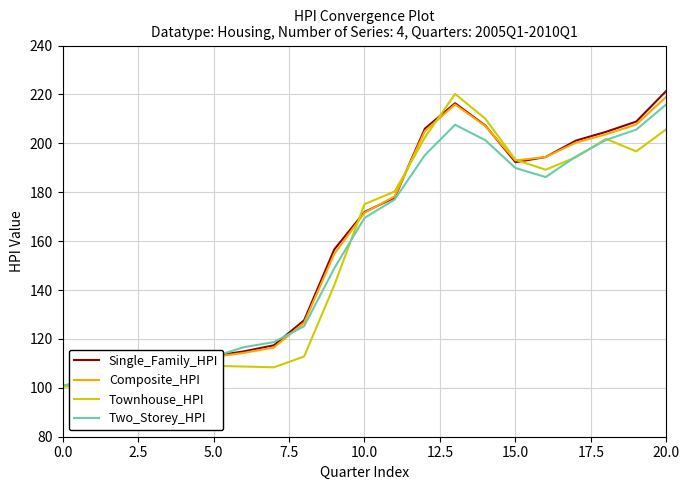

True or false: Two_Storey_HPI and Single_Family_HPI cross at least once.

True